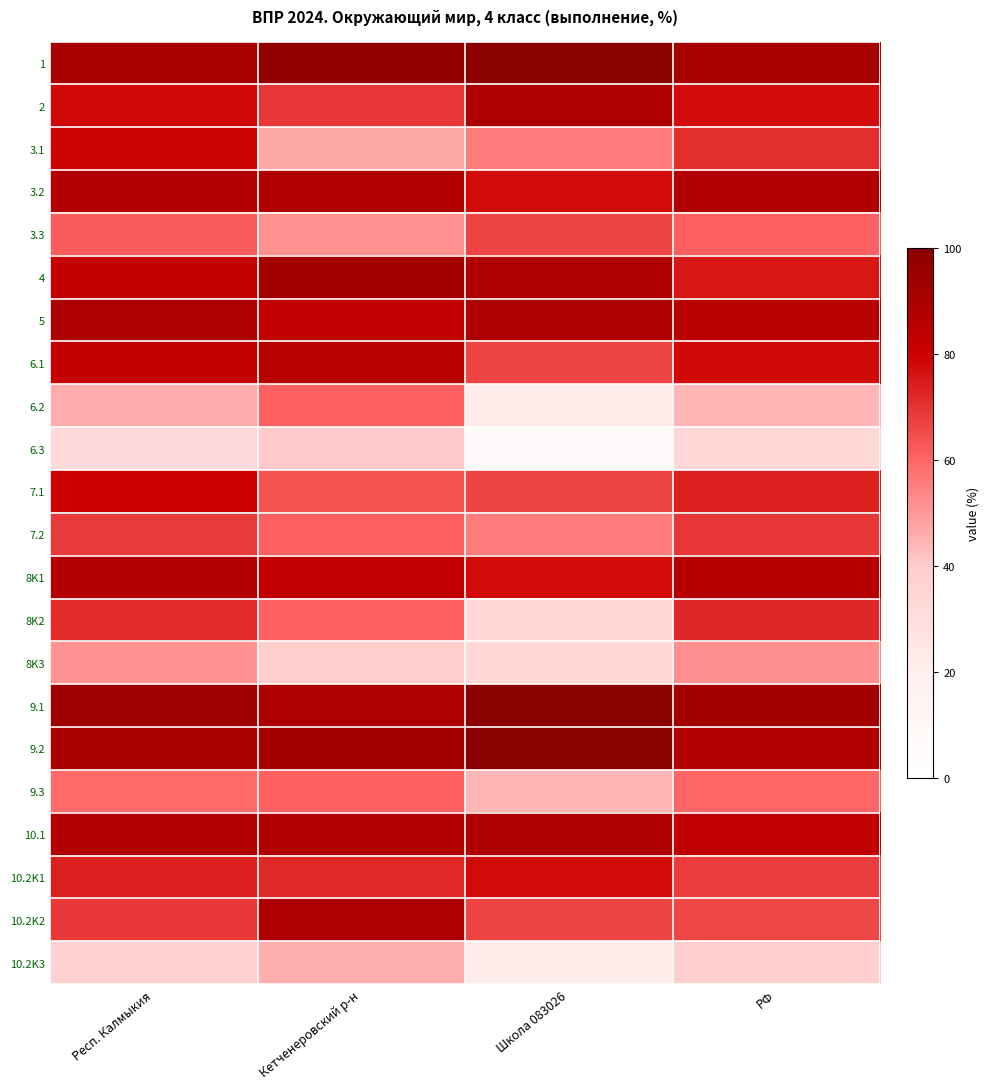

Reading right to left, what are all the values shown in this chart?

1: РФ=91.2	Школа 083026=100.0	Кетченеровский р-н=97.2	Респ. Калмыкия=91.2
2: РФ=77.5	Школа 083026=88.9	Кетченеровский р-н=69.4	Респ. Калмыкия=78.5
3.1: РФ=71.1	Школа 083026=55.6	Кетченеровский р-н=47.2	Респ. Калмыкия=79.2
3.2: РФ=88.0	Школа 083026=77.8	Кетченеровский р-н=87.5	Респ. Калмыкия=87.8
3.3: РФ=61.1	Школа 083026=66.7	Кетченеровский р-н=51.9	Респ. Калмыкия=62.0
4: РФ=75.5	Школа 083026=88.9	Кетченеровский р-н=91.7	Респ. Калмыкия=81.8
5: РФ=85.8	Школа 083026=88.9	Кетченеровский р-н=83.3	Респ. Калмыкия=88.4
6.1: РФ=78.3	Школа 083026=66.7	Кетченеровский р-н=86.1	Респ. Калмыкия=82.0
6.2: РФ=44.5	Школа 083026=22.2	Кетченеровский р-н=61.1	Респ. Калмыкия=46.2
6.3: РФ=33.4	Школа 083026=5.6	Кетченеровский р-н=40.3	Респ. Калмыкия=32.0
7.1: РФ=74.0	Школа 083026=66.7	Кетченеровский р-н=63.9	Респ. Калмыкия=79.8
7.2: РФ=69.3	Школа 083026=55.6	Кетченеровский р-н=61.1	Респ. Калмыкия=68.5
8K1: РФ=86.7	Школа 083026=77.8	Кетченеровский р-н=83.3	Респ. Калмыкия=87.3
8K2: РФ=72.6	Школа 083026=33.3	Кетченеровский р-н=61.1	Респ. Калмыкия=71.7
8K3: РФ=52.3	Школа 083026=33.3	Кетченеровский р-н=38.9	Респ. Калмыкия=51.3
9.1: РФ=92.6	Школа 083026=100.0	Кетченеровский р-н=88.9	Респ. Калмыкия=93.5
9.2: РФ=87.5	Школа 083026=100.0	Кетченеровский р-н=91.7	Респ. Калмыкия=90.1
9.3: РФ=59.9	Школа 083026=44.4	Кетченеровский р-н=61.1	Респ. Калмыкия=59.1
10.1: РФ=83.3	Школа 083026=88.9	Кетченеровский р-н=87.5	Респ. Калмыкия=88.1
10.2K1: РФ=68.1	Школа 083026=77.8	Кетченеровский р-н=72.2	Респ. Калмыкия=74.1
10.2K2: РФ=66.3	Школа 083026=66.7	Кетченеровский р-н=88.9	Респ. Калмыкия=68.9
10.2K3: РФ=38.5	Школа 083026=22.2	Кетченеровский р-н=45.8	Респ. Калмыкия=36.7